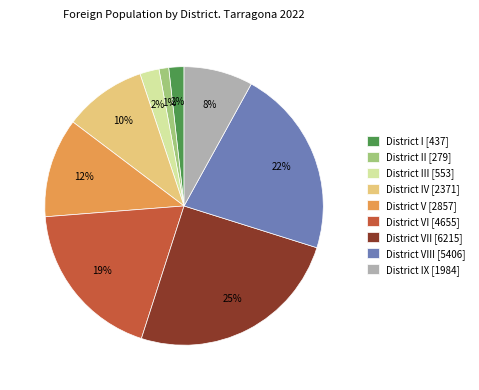

Is the sum of District IX [1984] and District IV [2371] greater than half?

No